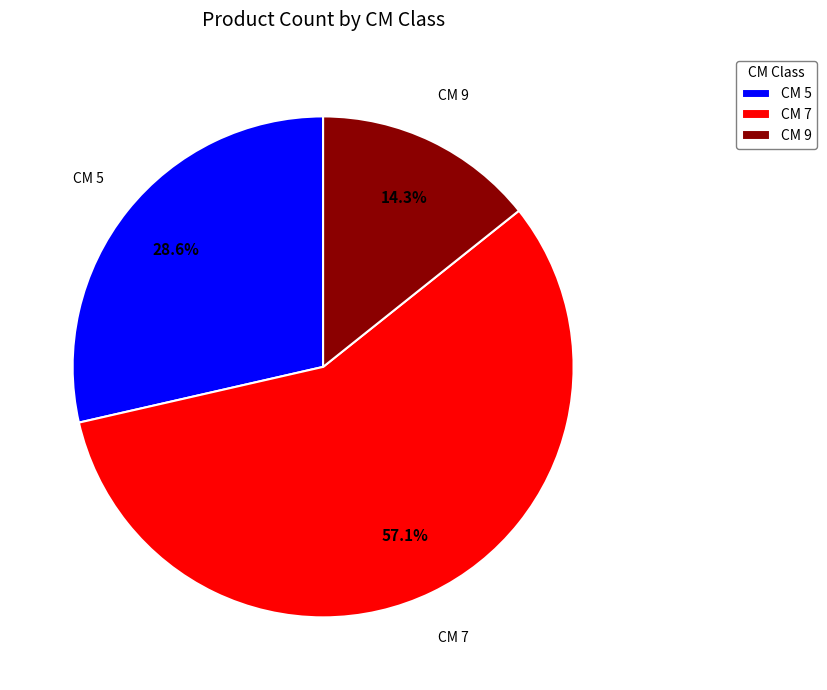

What is the smallest slice in the pie chart?

CM 9